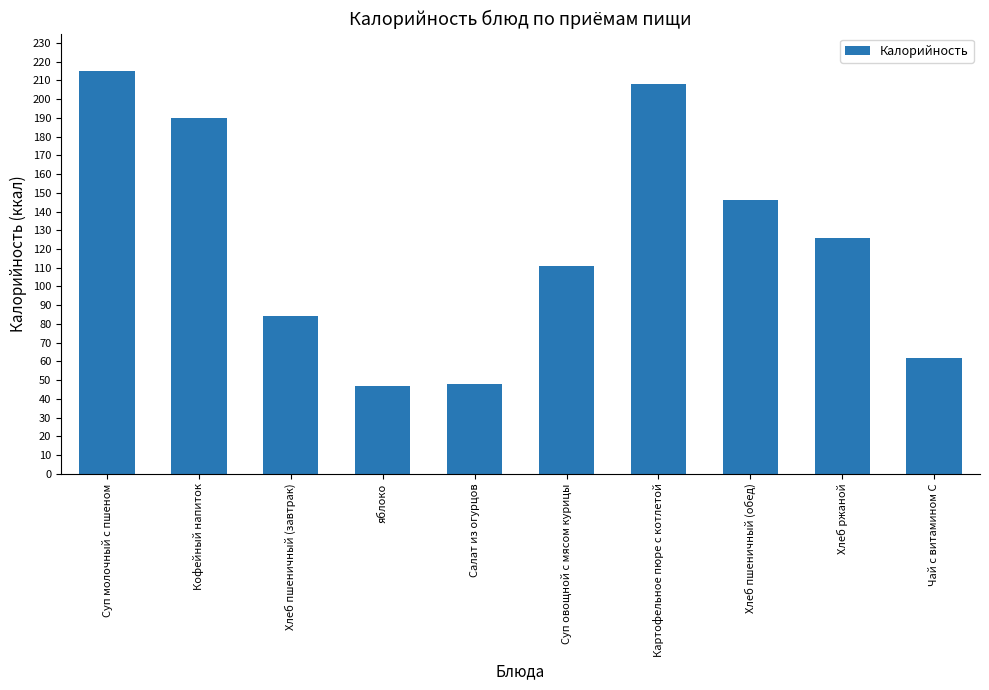

At which label is the value closest to 131?

Хлеб ржаной